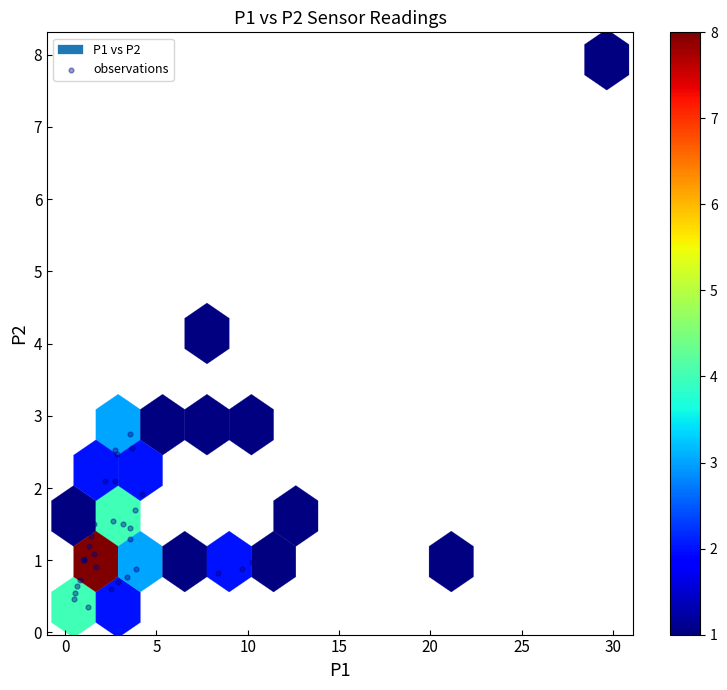

What Y value in the scatter plot is closest to 4?

4.1